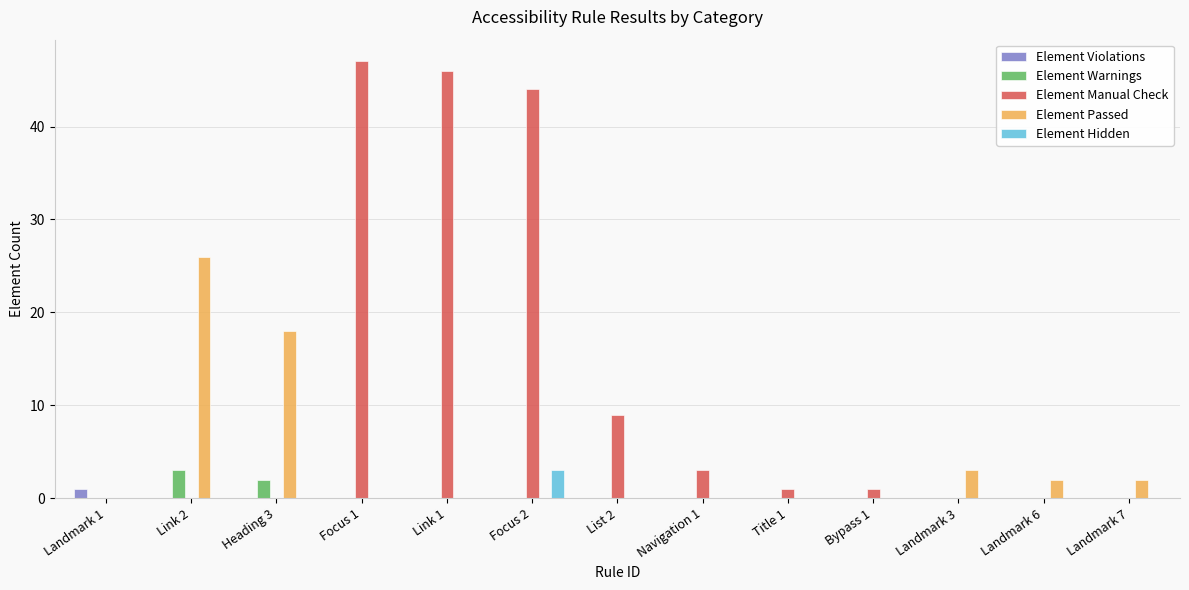

Which category has the highest value across all series?

Focus 1